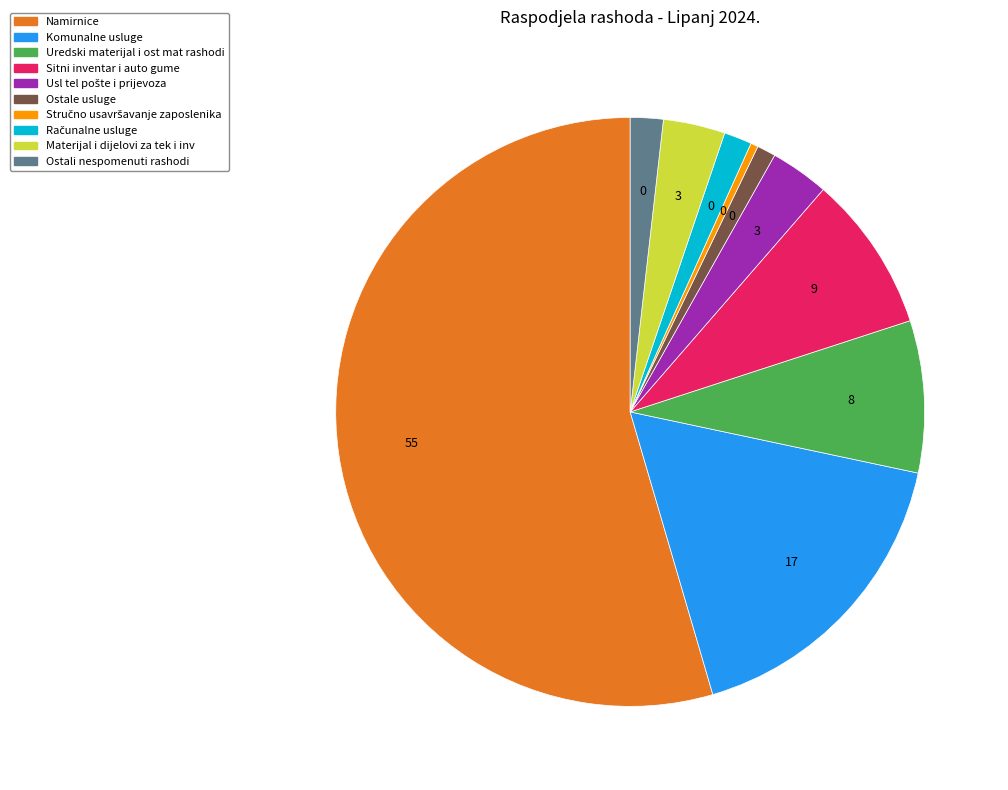

Does any single category account for the majority?

Yes